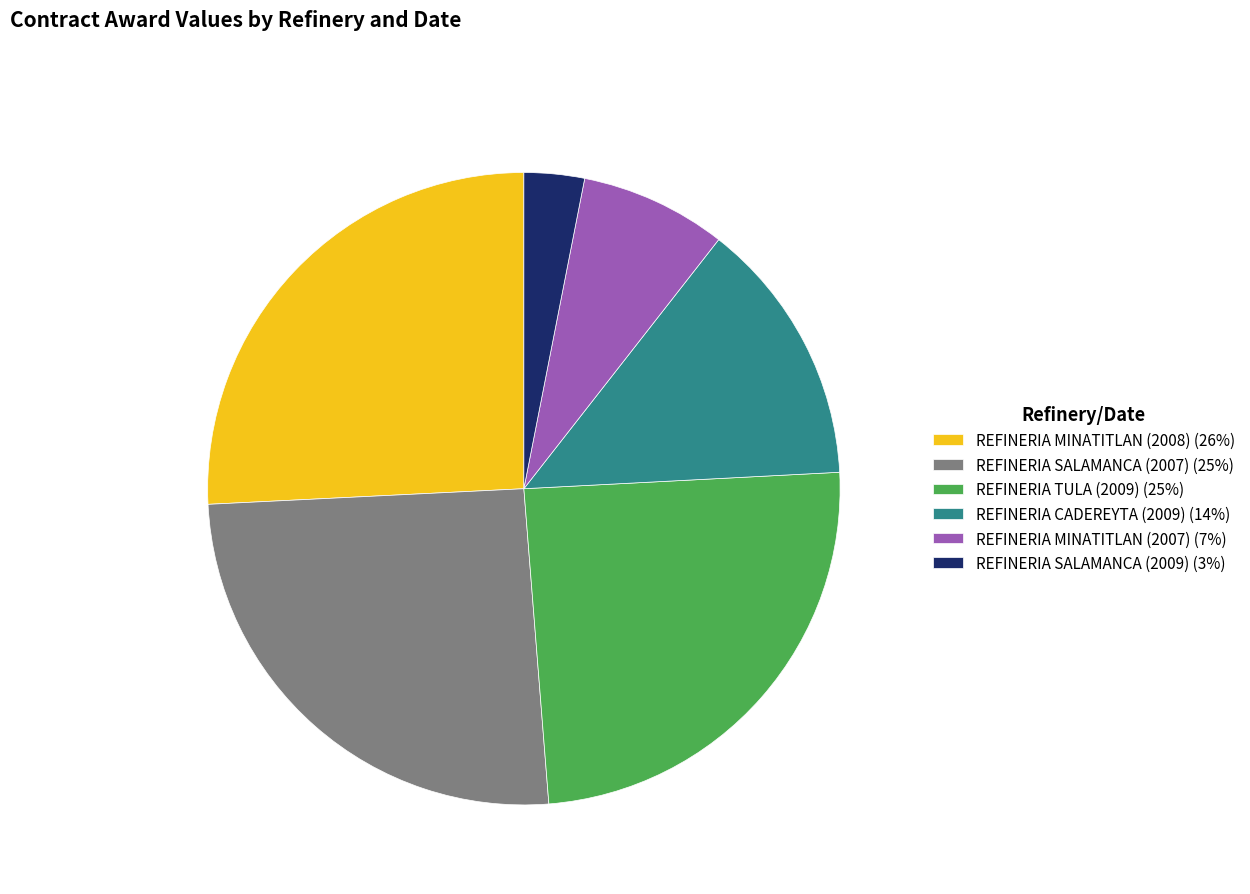

Is there any slice that represents more than half of the pie?

No